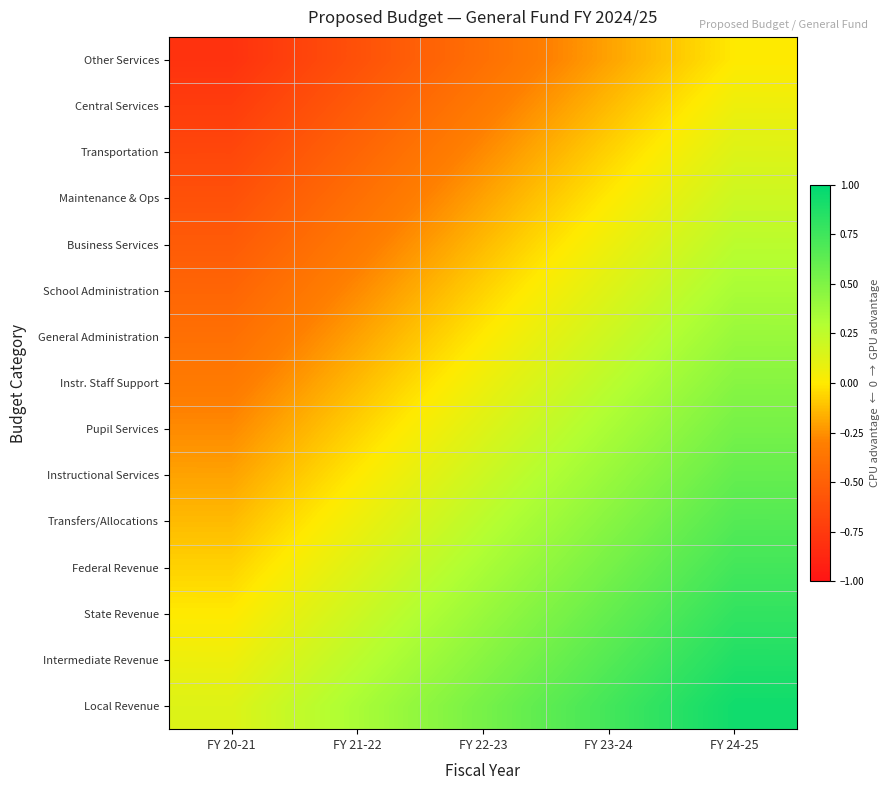

Which category has the lowest value across all series?

FY 20-21